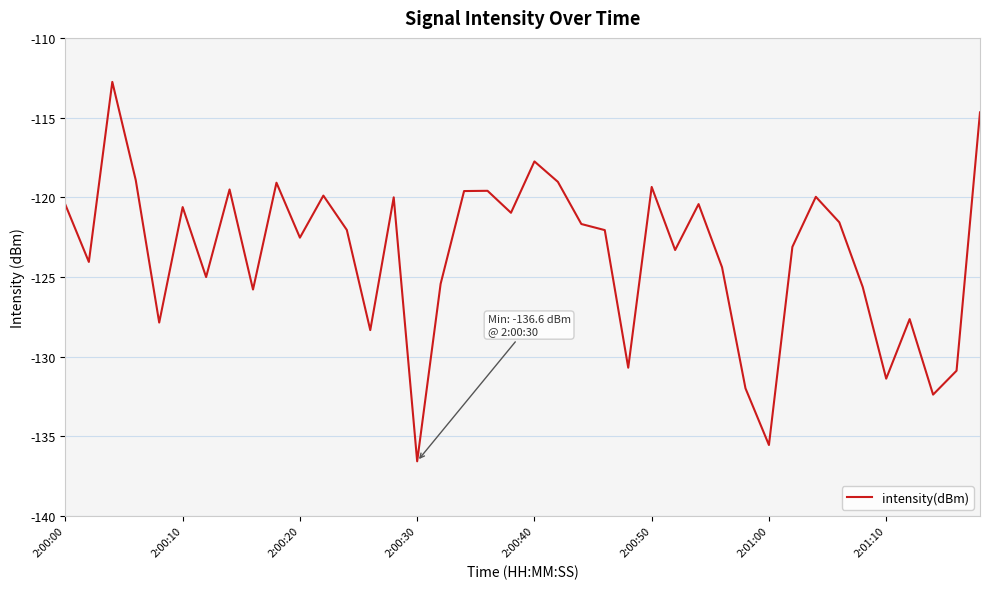

True or false: there are more than 1 points higher than both neighbors.

True